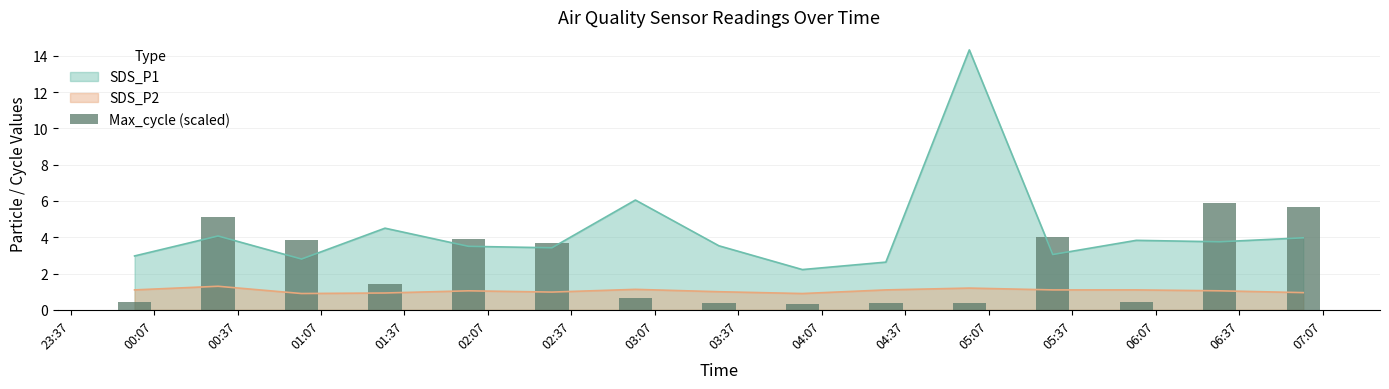

What is the minimum value for SDS_P2?

0.9